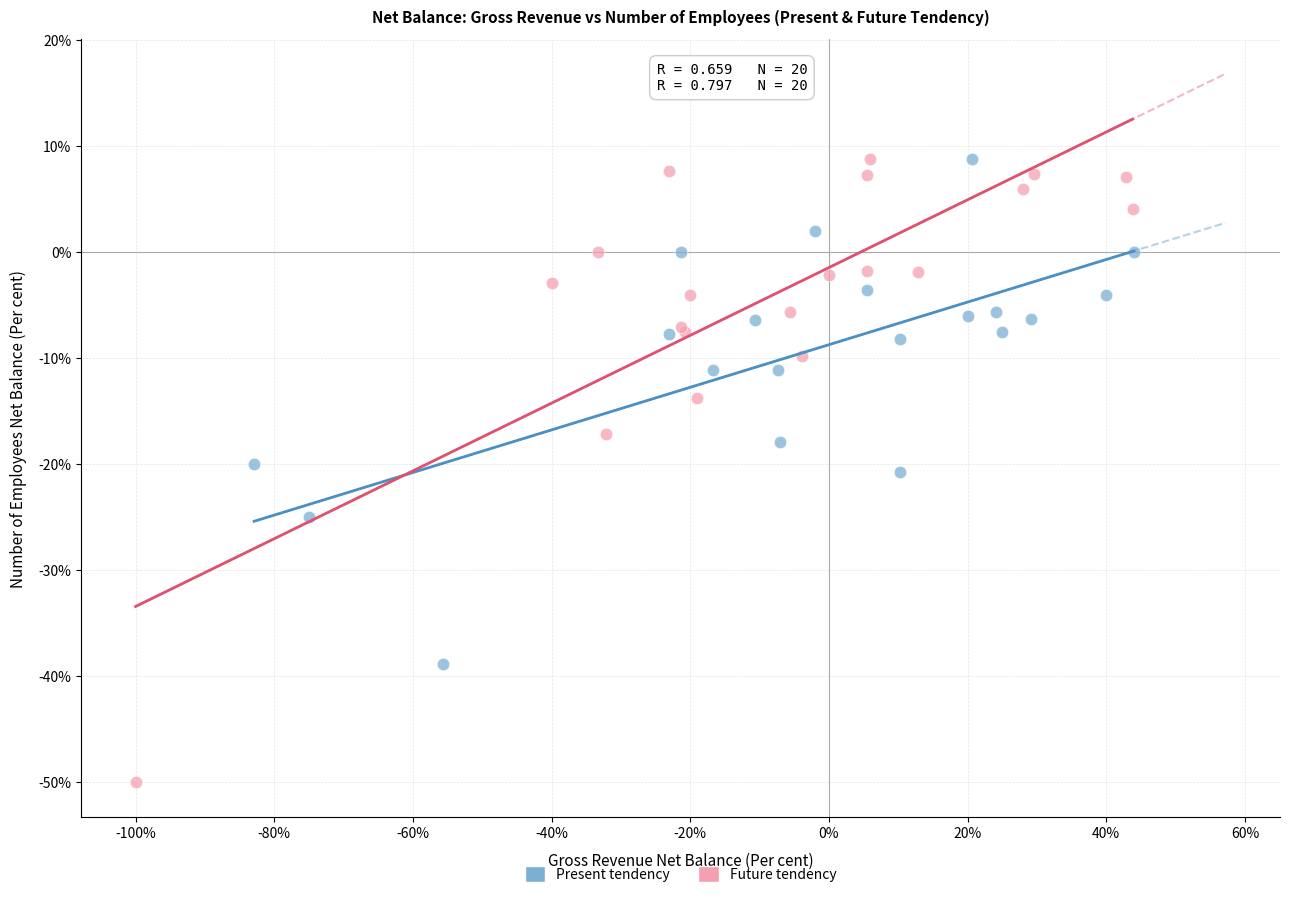

Which series has the widest spread of Y values?

Future tendency